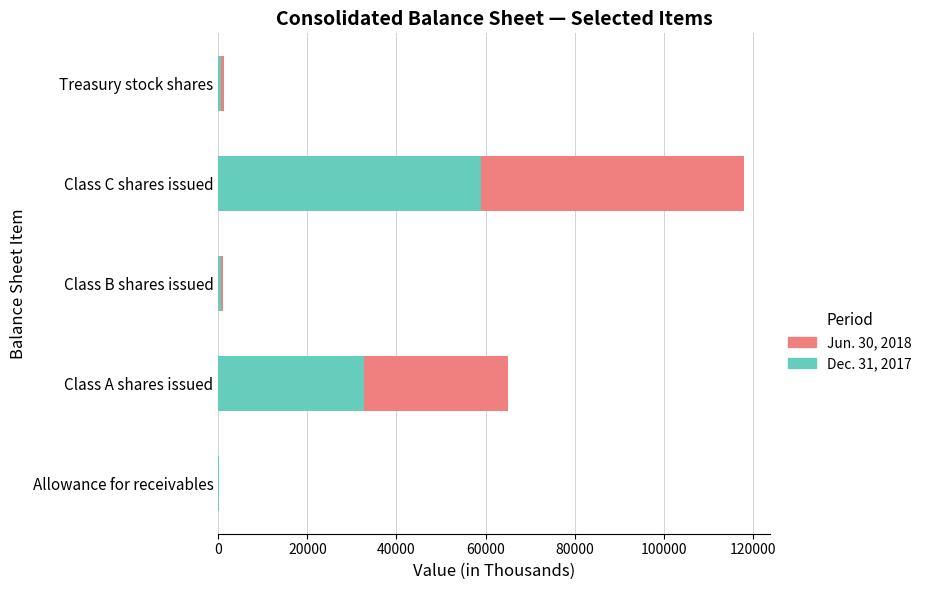

What is the highest value of the Dec. 31, 2017 series?

58967.5